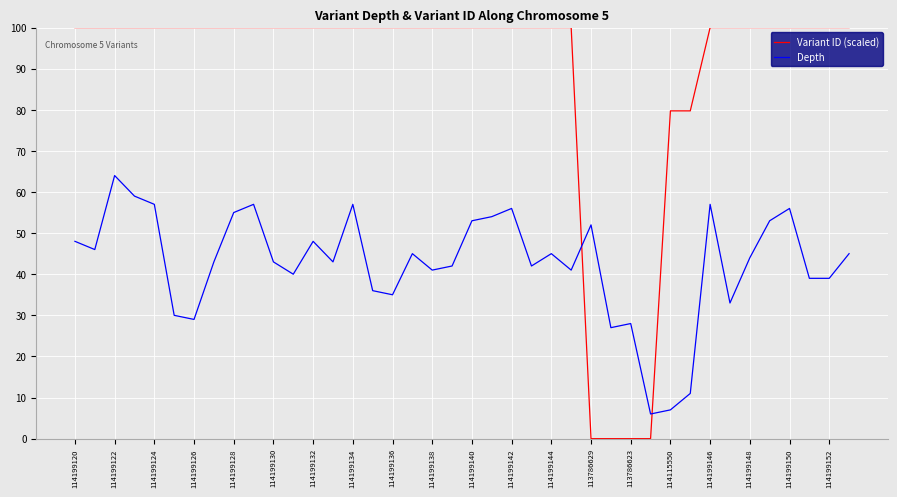

What is the difference between the maximum and minimum values in the Depth series?

58.0